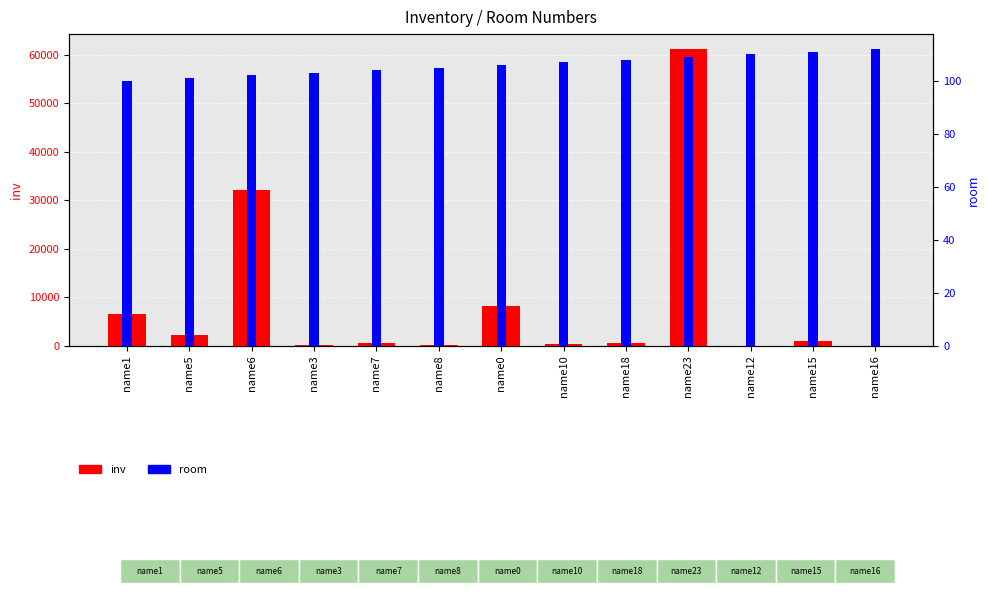

What is the difference between the room values at name10 and name16?

5